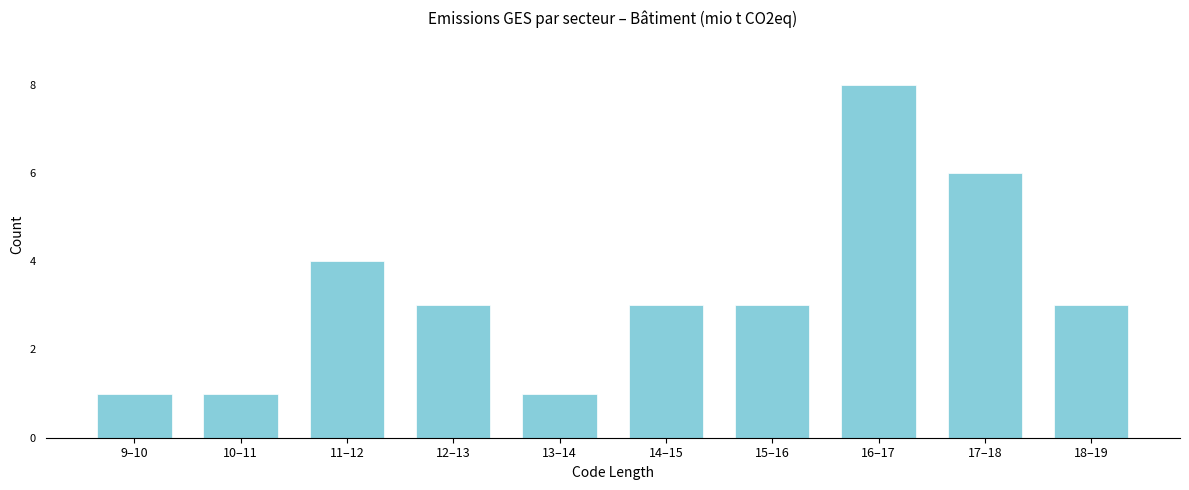

Reading left to right, list all the values displayed in this chart.

9–10=1	10–11=1	11–12=4	12–13=3	13–14=1	14–15=3	15–16=3	16–17=8	17–18=6	18–19=3